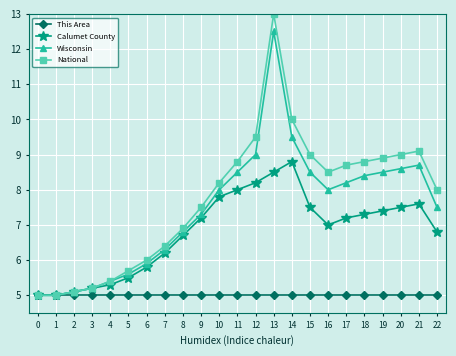

True or false: This Area has a value of 2.8 at 18.

False